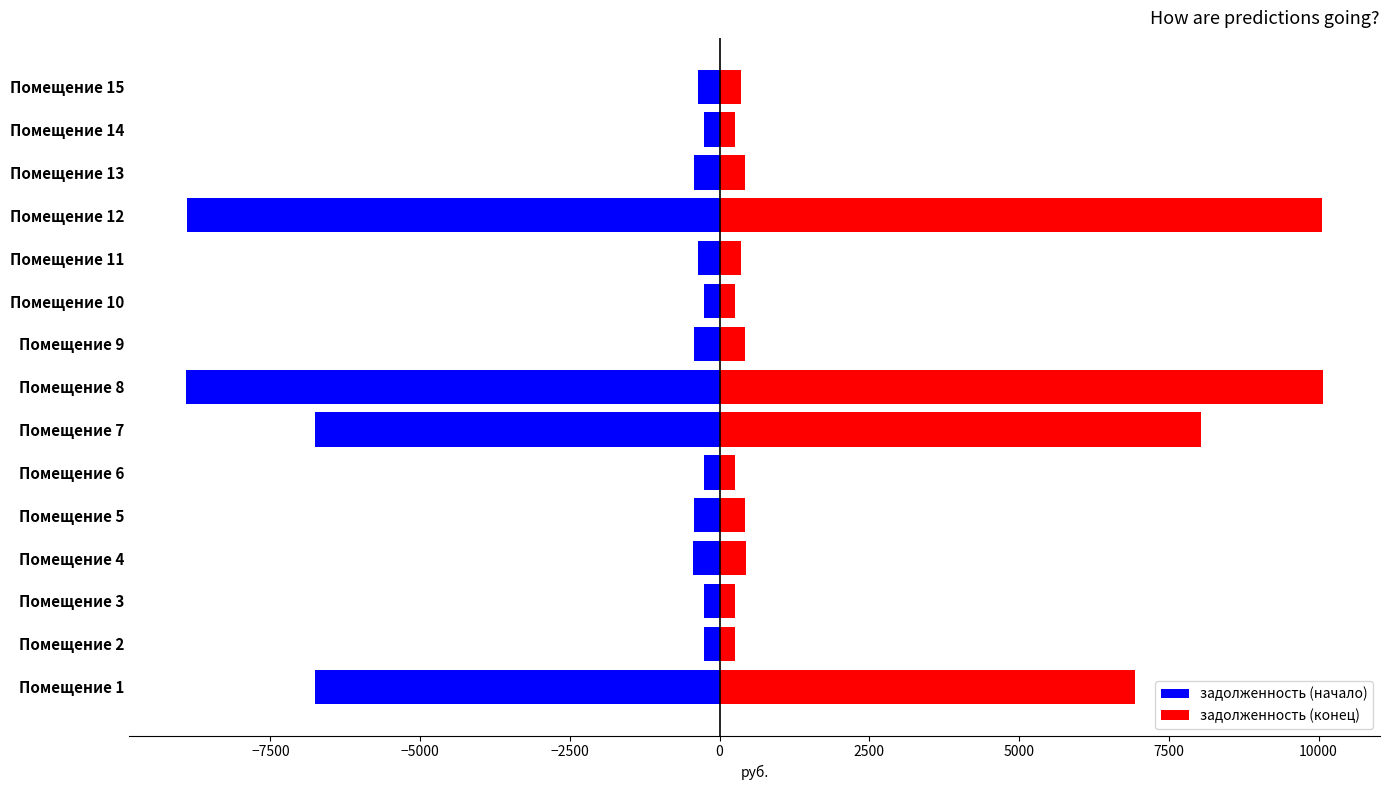

What is the spread (max minus min) of values at Помещение 8?

18982.0